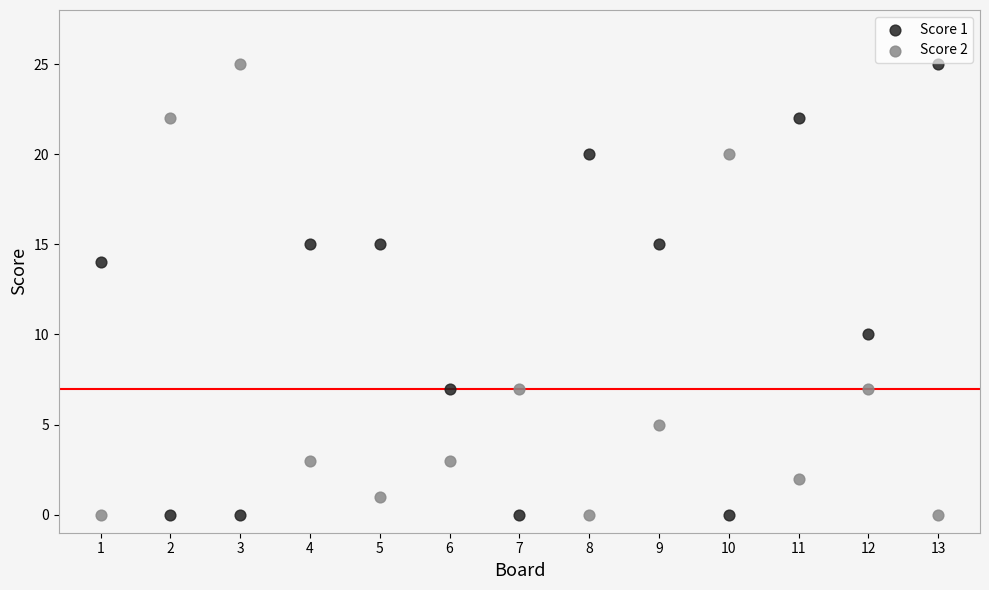

Across all data points, what is the range of X values (max minus min)?

12